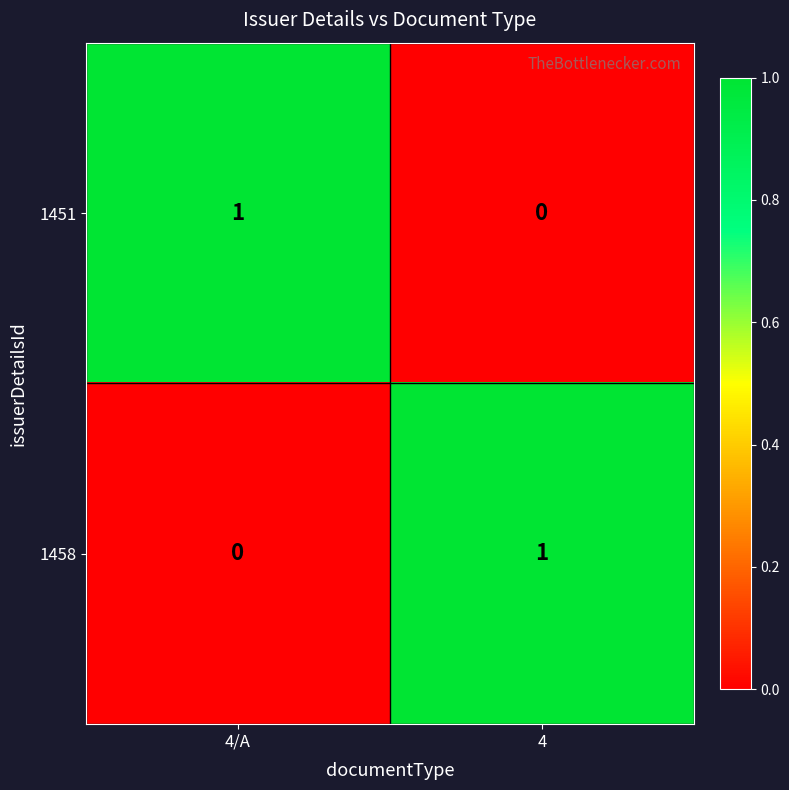

Reading right to left, transcribe all the data shown in this chart.

1451: 4=0	4/A=1
1458: 4=1	4/A=0